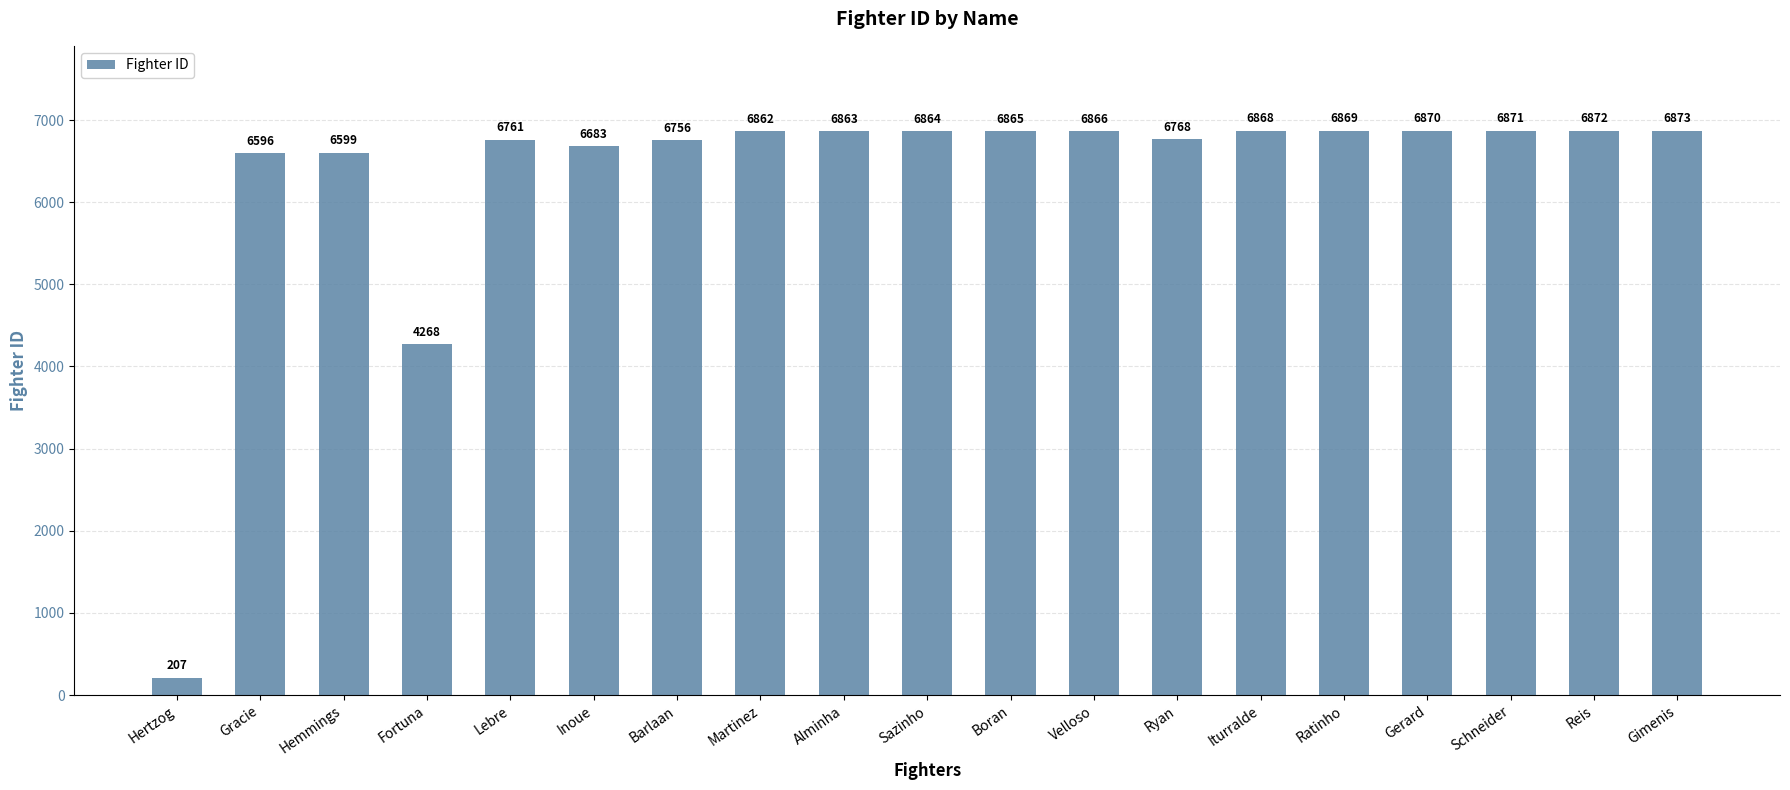

What is the difference between the values at Inoue and Lebre?

78